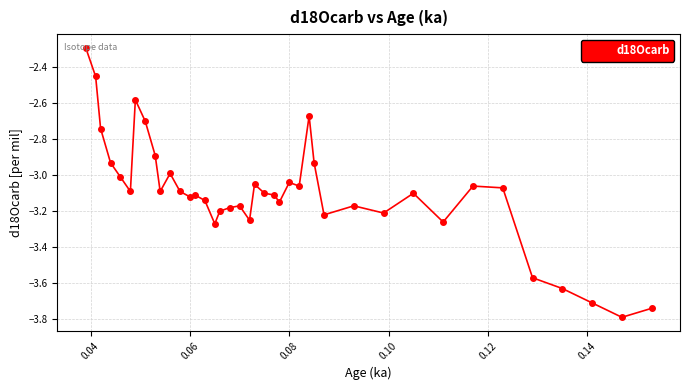

Does the chart display data point markers on the line(s)?

Yes